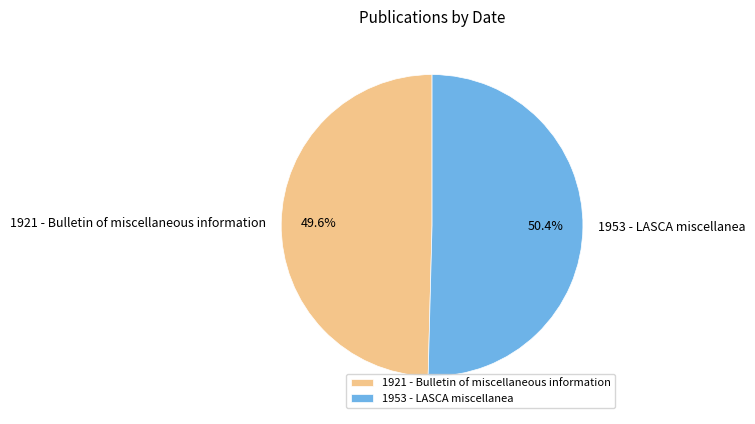

To the nearest percent, what percentage of the pie is 1953 - LASCA miscellanea?

50%